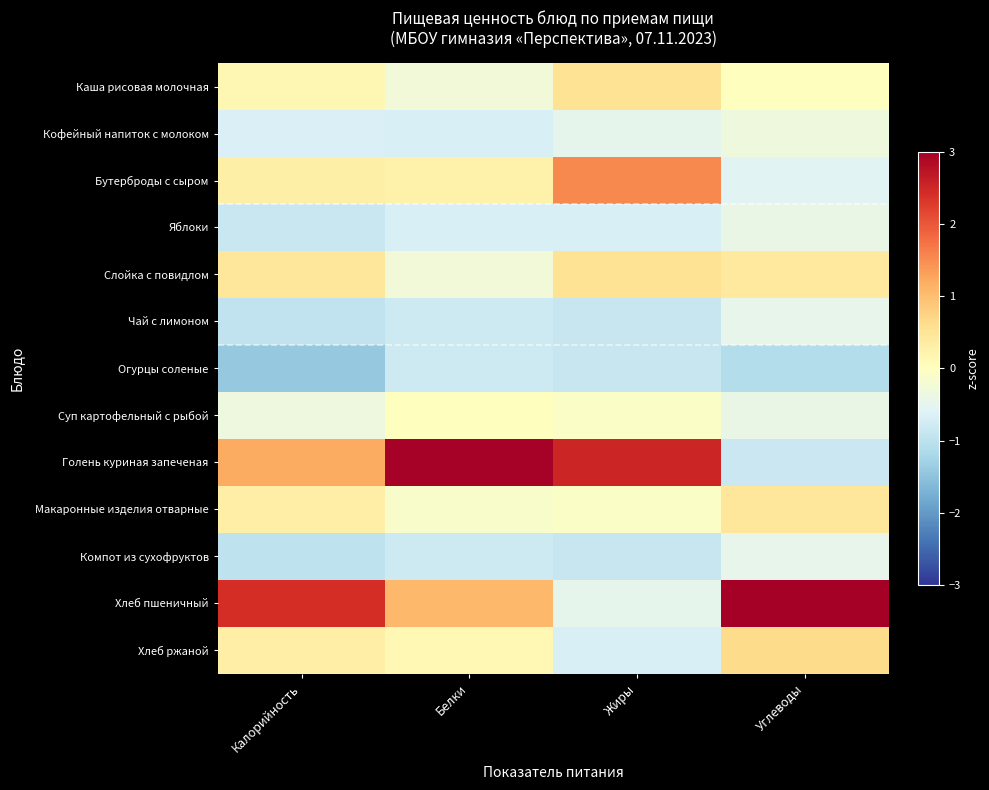

Reading left to right, transcribe all the data shown in this chart.

Каша рисовая молочная: Калорийность=0.2	Белки=-0.3	Жиры=0.5	Углеводы=0.0
Кофейный напиток с молоком: Калорийность=-0.6	Белки=-0.7	Жиры=-0.5	Углеводы=-0.3
Бутерброды с сыром: Калорийность=0.3	Белки=0.3	Жиры=1.5	Углеводы=-0.6
Яблоки: Калорийность=-0.9	Белки=-0.7	Жиры=-0.7	Углеводы=-0.4
Слойка с повидлом: Калорийность=0.5	Белки=-0.3	Жиры=0.5	Углеводы=0.4
Чай с лимоном: Калорийность=-0.9	Белки=-0.8	Жиры=-0.9	Углеводы=-0.5
Огурцы соленые: Калорийность=-1.4	Белки=-0.8	Жиры=-0.9	Углеводы=-1.1
Суп картофельный с рыбой: Калорийность=-0.3	Белки=0.0	Жиры=-0.1	Углеводы=-0.4
Голень куриная запеченая: Калорийность=1.2	Белки=3.0	Жиры=2.5	Углеводы=-0.8
Макаронные изделия отварные: Калорийность=0.3	Белки=-0.1	Жиры=-0.1	Углеводы=0.4
Компот из сухофруктов: Калорийность=-1.0	Белки=-0.8	Жиры=-0.9	Углеводы=-0.5
Хлеб пшеничный: Калорийность=2.4	Белки=1.1	Жиры=-0.5	Углеводы=3.0
Хлеб ржаной: Калорийность=0.3	Белки=0.1	Жиры=-0.7	Углеводы=0.6